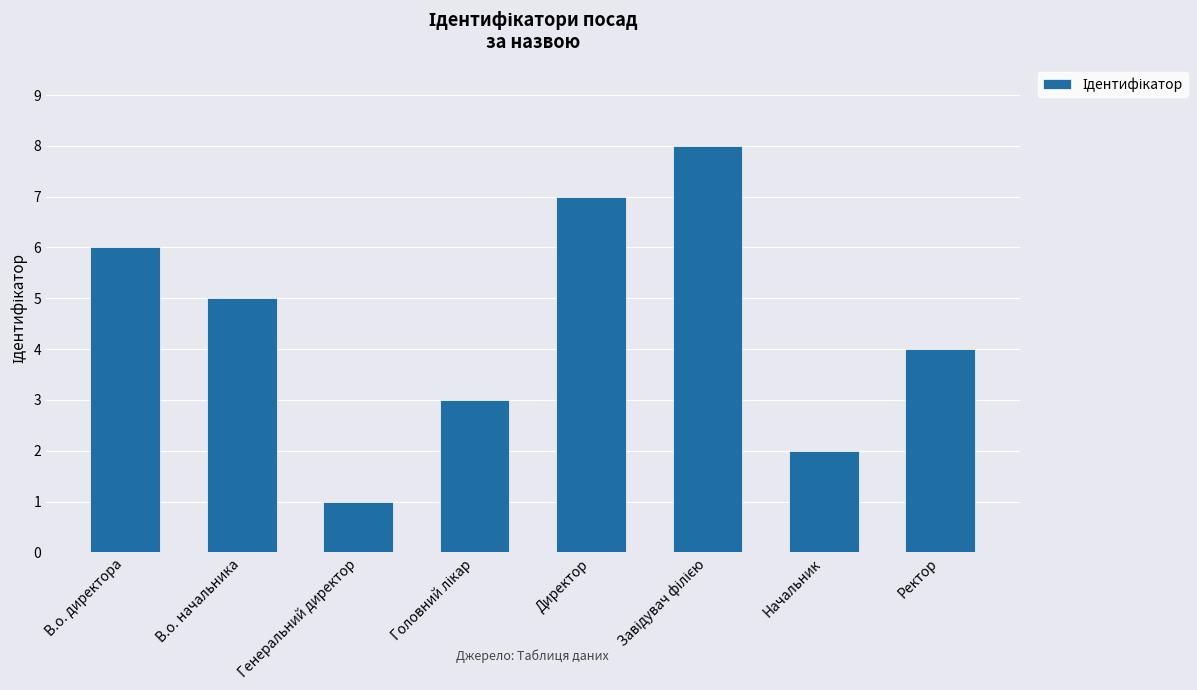

Is it true that the value at В.о. директора is 6?

True